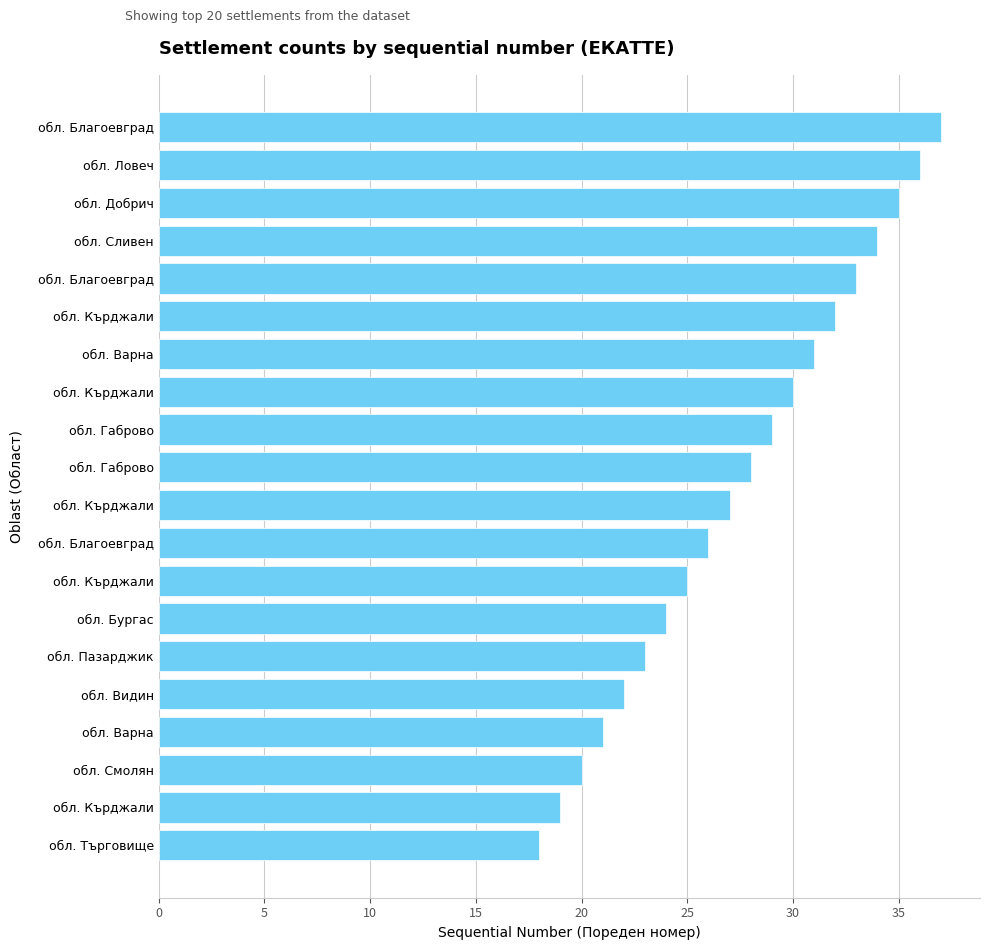

How many categories are shown in the chart?

20